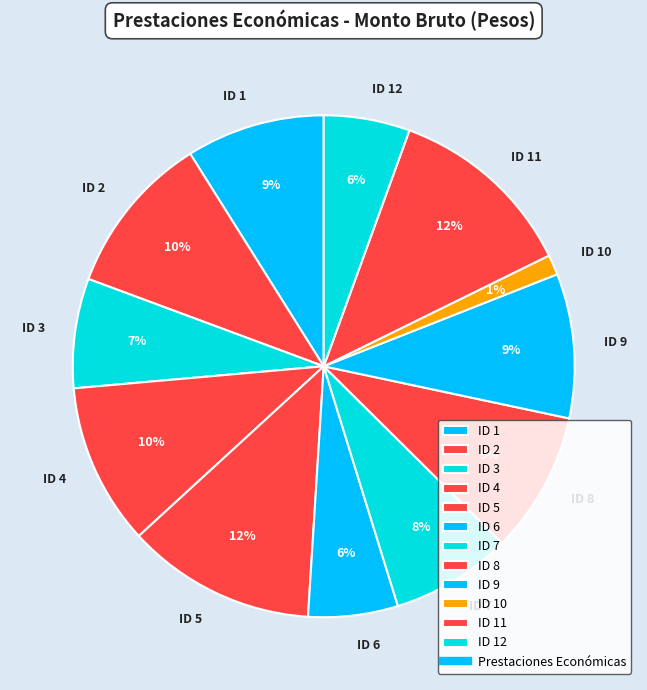

Approximately how many times larger is the value at ID 7 compared to ID 6?

1.3